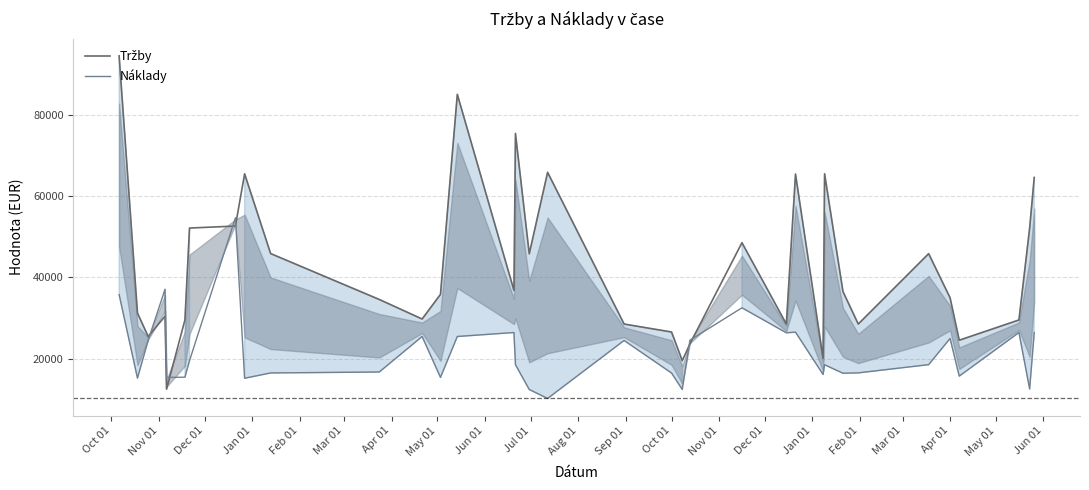

What is the total value across all series at Apr 01?

60000